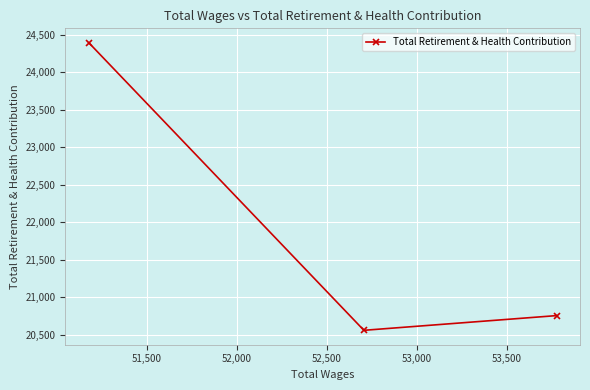

What is the value of the 1st point from the left?

24393